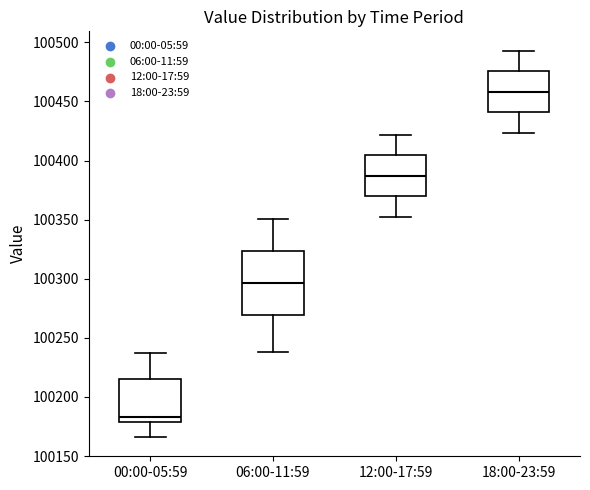

Which box is the tallest, from its lower edge to its upper edge?

06:00-11:59